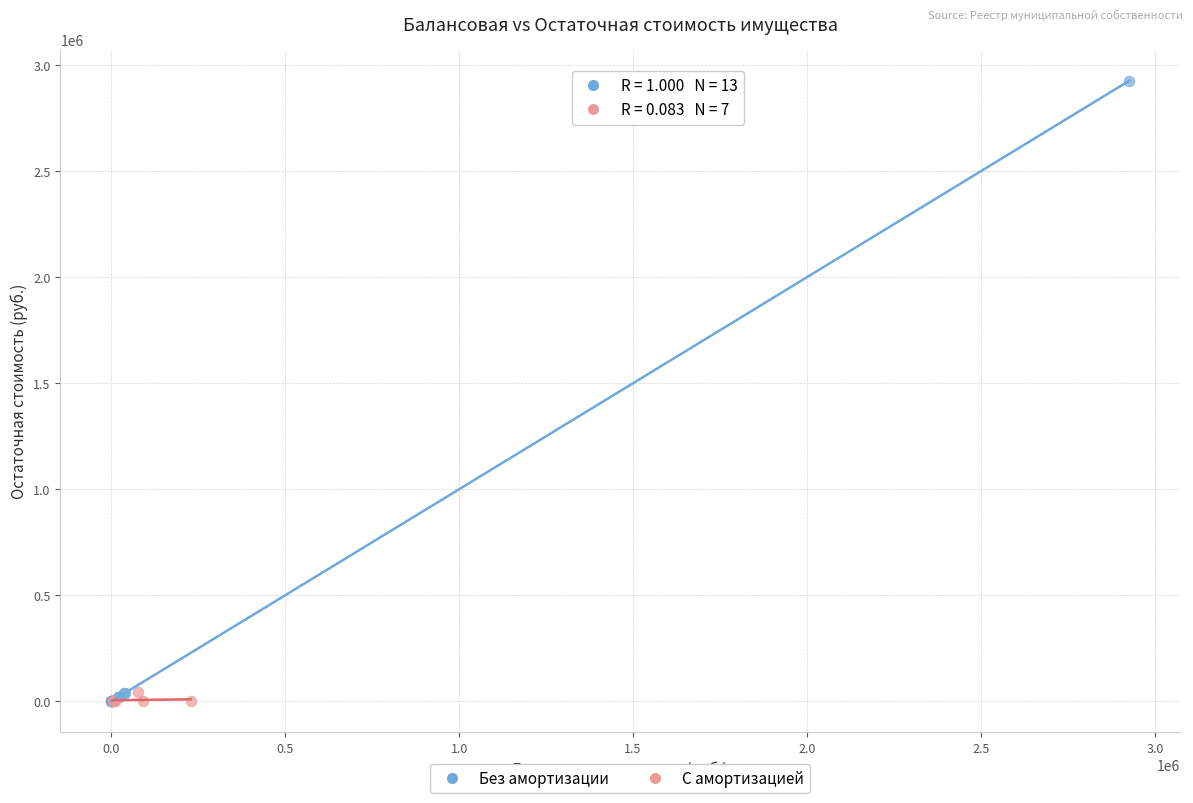

Which series has the largest Y range (max minus min)?

Без амортизации